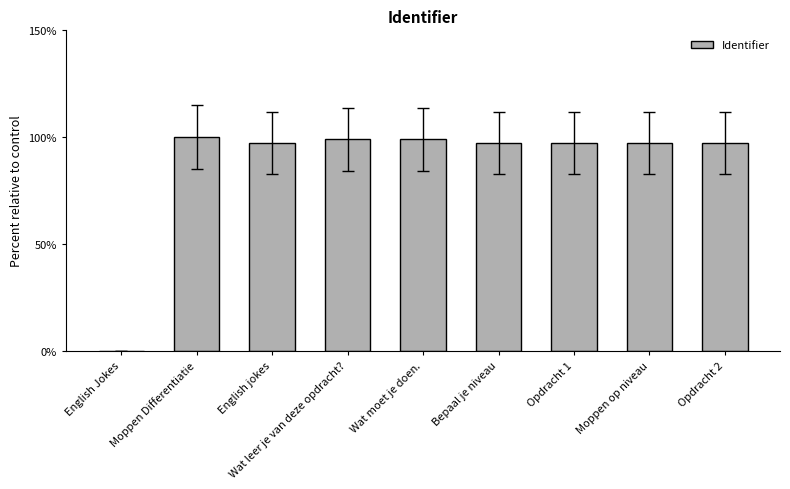

Read the value at Wat moet je doen..

98.9